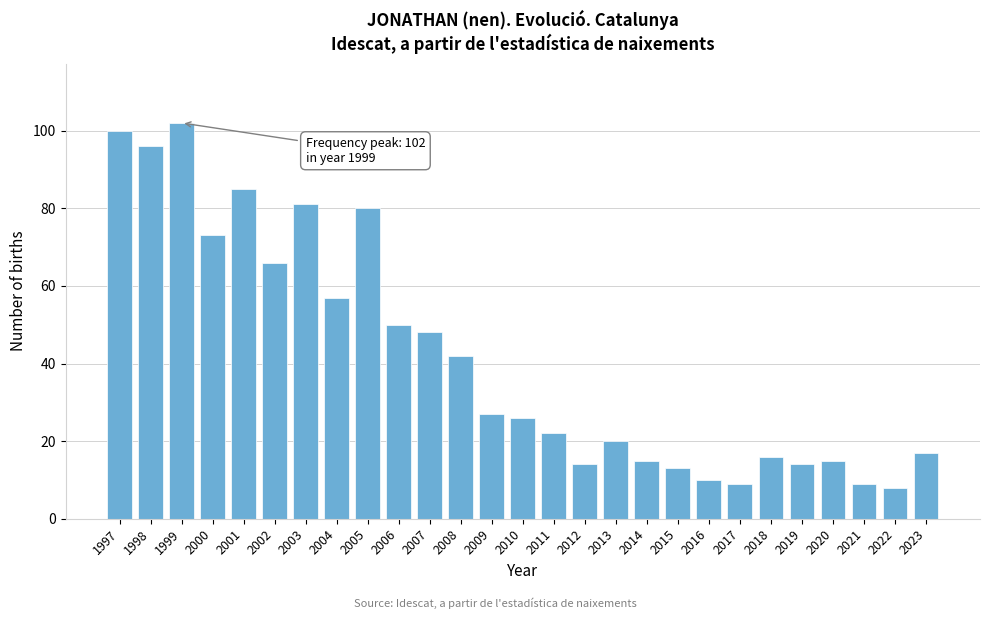

Reading left to right, transcribe all the data shown in this chart.

1997=100	1998=96	1999=102	2000=73	2001=85	2002=66	2003=81	2004=57	2005=80	2006=50	2007=48	2008=42	2009=27	2010=26	2011=22	2012=14	2013=20	2014=15	2015=13	2016=10	2017=9	2018=16	2019=14	2020=15	2021=9	2022=8	2023=17